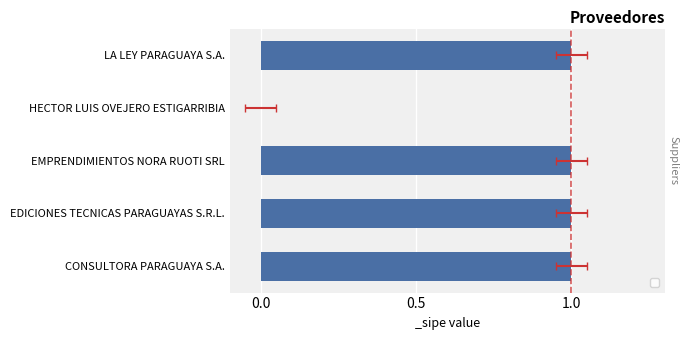

Which label corresponds to the largest value in the chart?

CONSULTORA PARAGUAYA S.A.